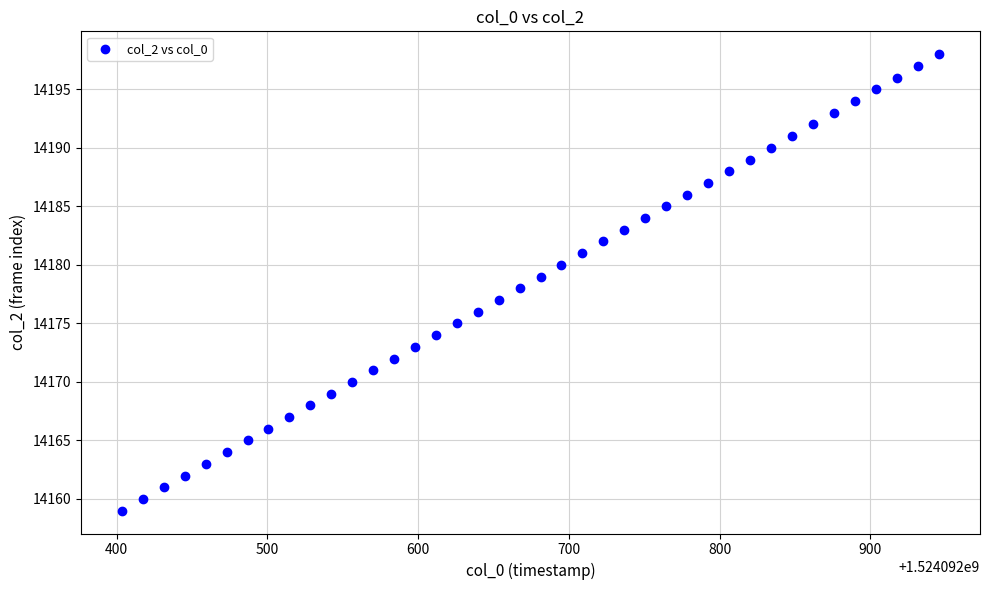

What is the range of Y values (max minus min)?

39